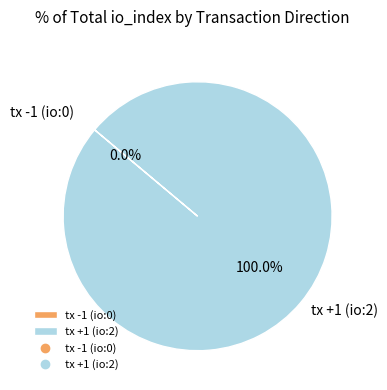

Do tx -1 (io:0) and tx +1 (io:2) together represent more than half of the pie?

Yes